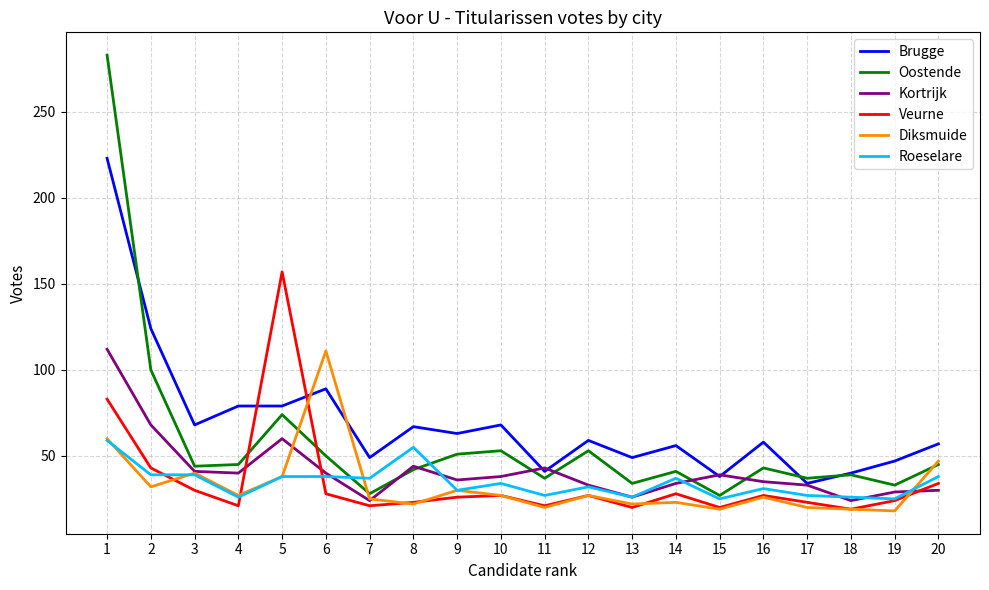

What is the minimum value for Kortrijk?

24